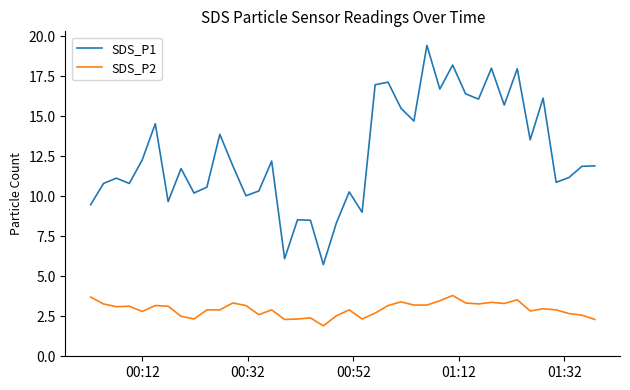

How many categories are shown in the chart?

40